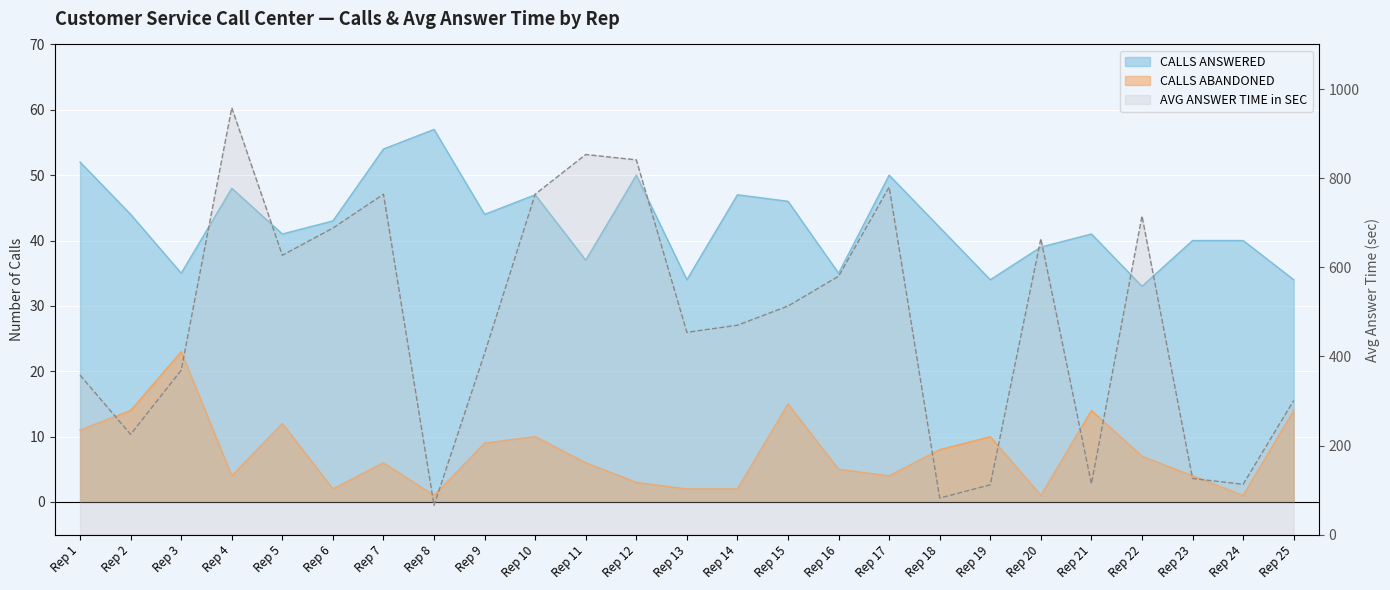

List the labels in order of AVG ANSWER TIME in SEC value, smallest first.

Rep 8, Rep 18, Rep 19, Rep 24, Rep 21, Rep 23, Rep 2, Rep 25, Rep 1, Rep 3, Rep 9, Rep 13, Rep 14, Rep 15, Rep 16, Rep 5, Rep 20, Rep 6, Rep 22, Rep 7, Rep 10, Rep 17, Rep 12, Rep 11, Rep 4